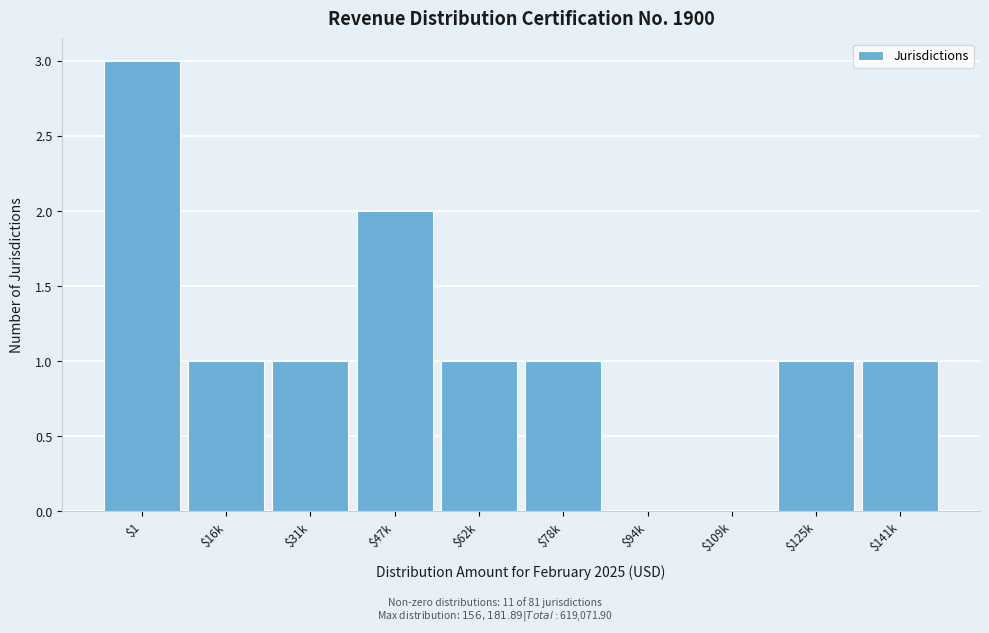

What is the sum of all values?

11